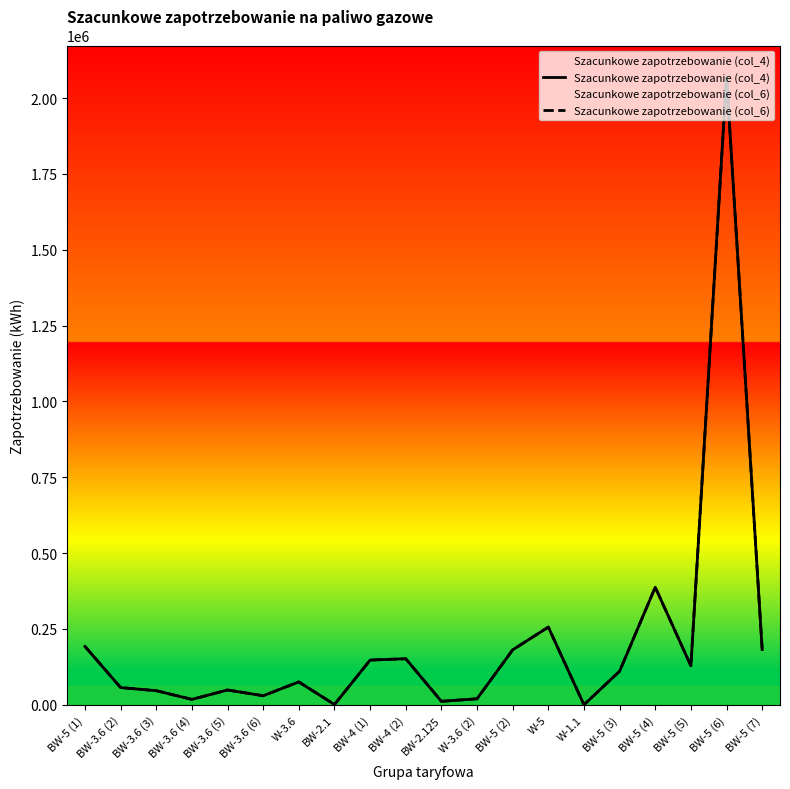

Is the value of Szacunkowe zapotrzebowanie (col_4) at W-5 greater than the value of Szacunkowe zapotrzebowanie (col_6) at BW-5 (4)?

No